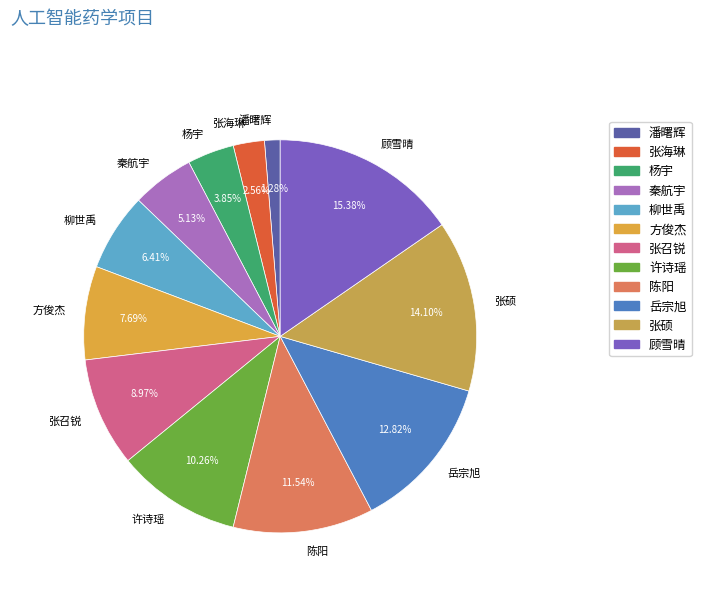

What is the largest slice in the pie chart?

顾雪晴